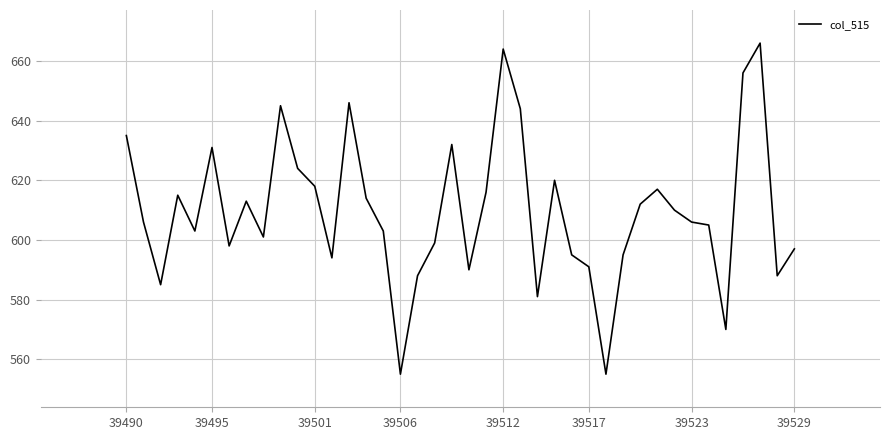

What is the smallest value displayed?

555